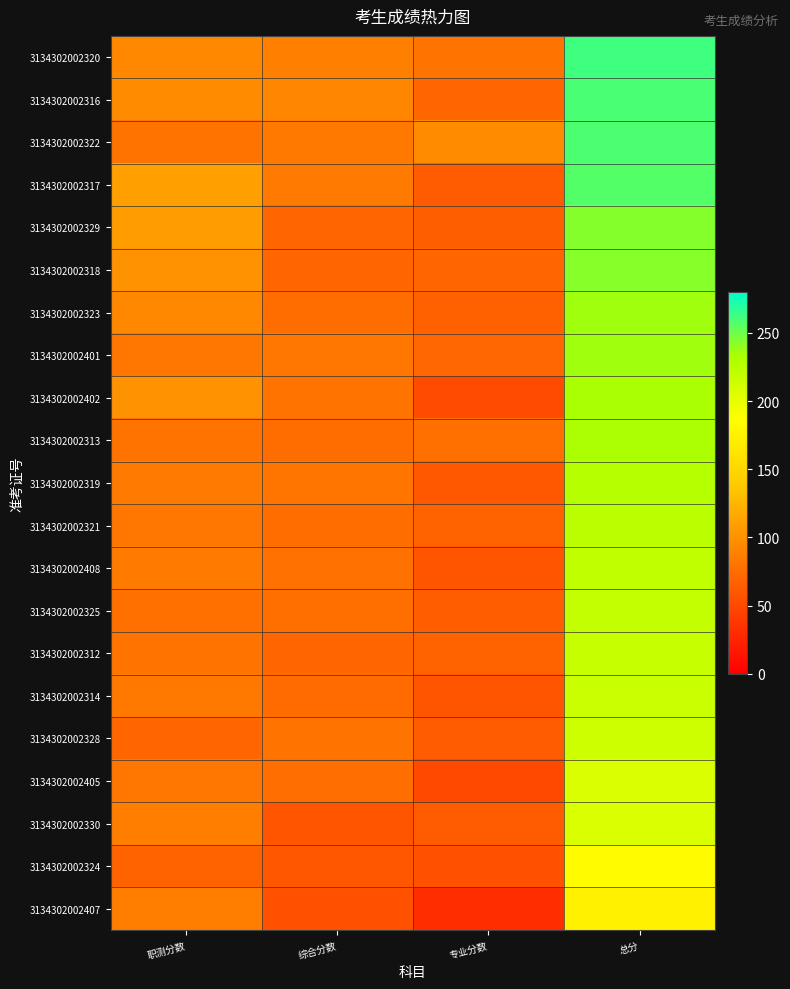

What is the smallest value displayed?

31.5